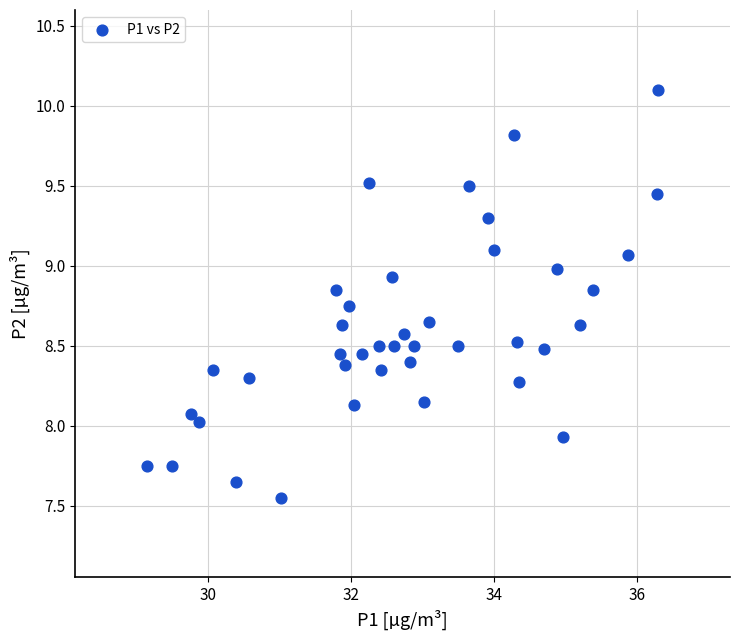

What is the range of X values (max minus min)?

7.1